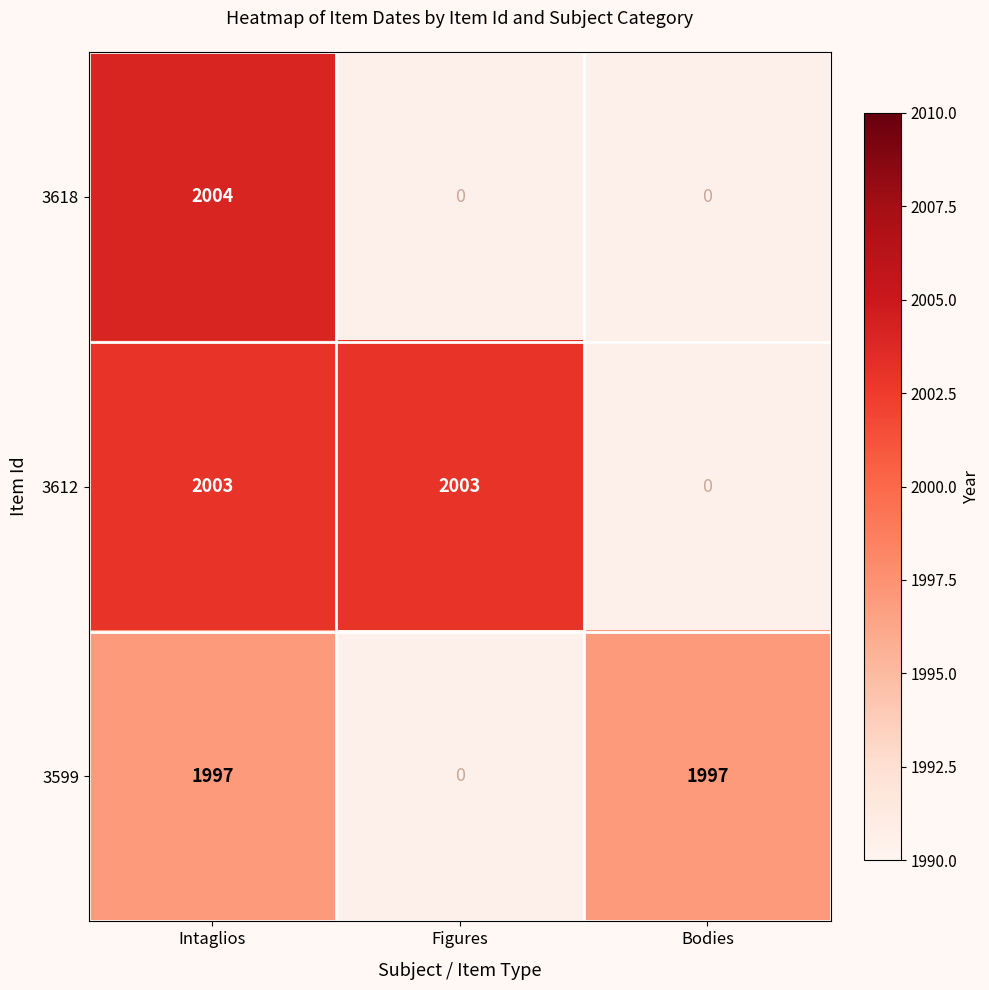

Which has a higher value, Bodies or Figures?

Figures